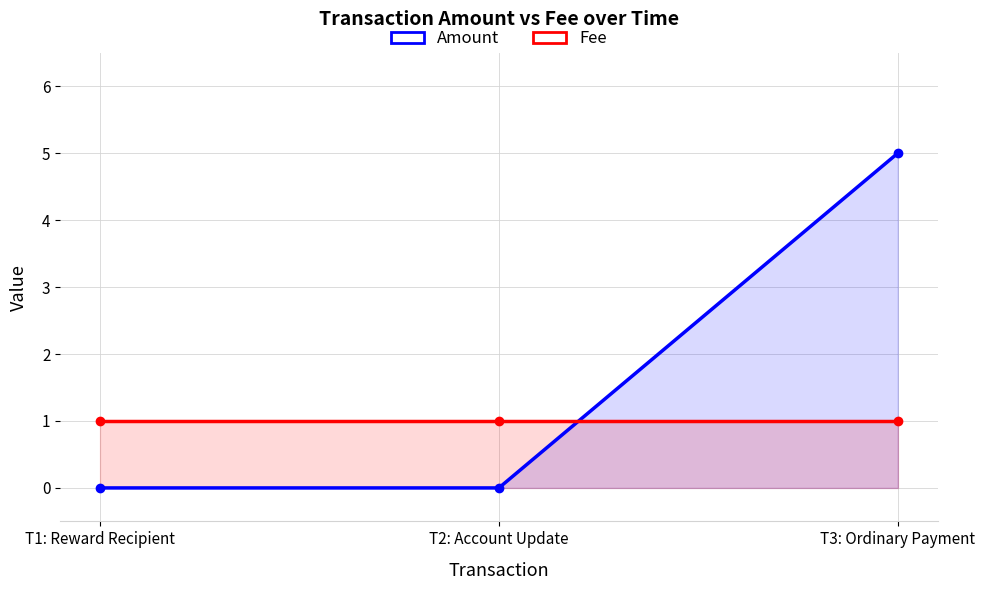

What is the total value across all series at T3: Ordinary Payment?

6